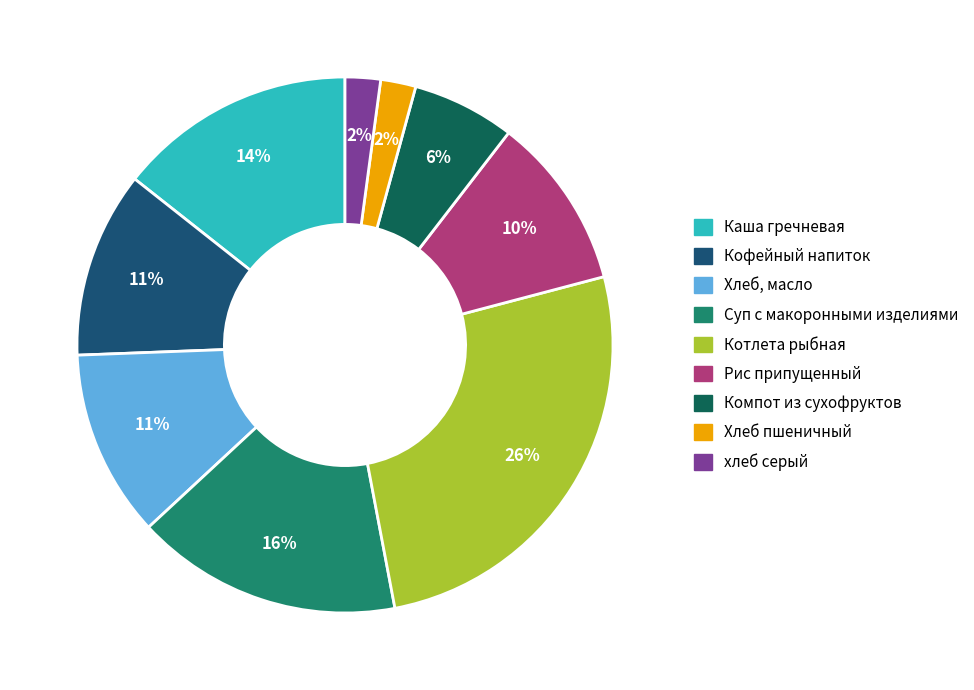

Which has a higher value, Суп с макоронными изделиями or Рис припущенный?

Суп с макоронными изделиями